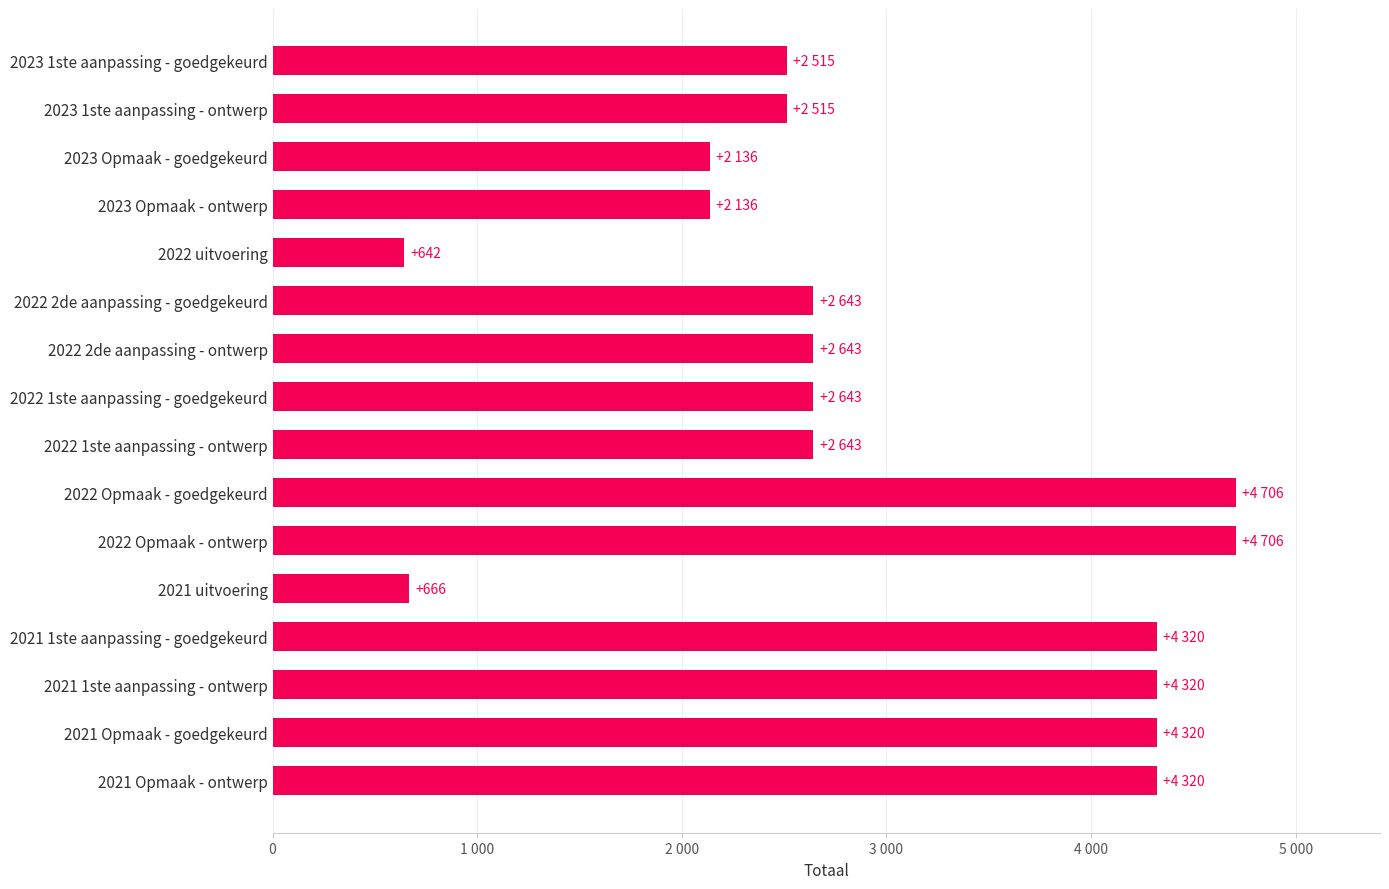

Does the chart contain any negative values?

No